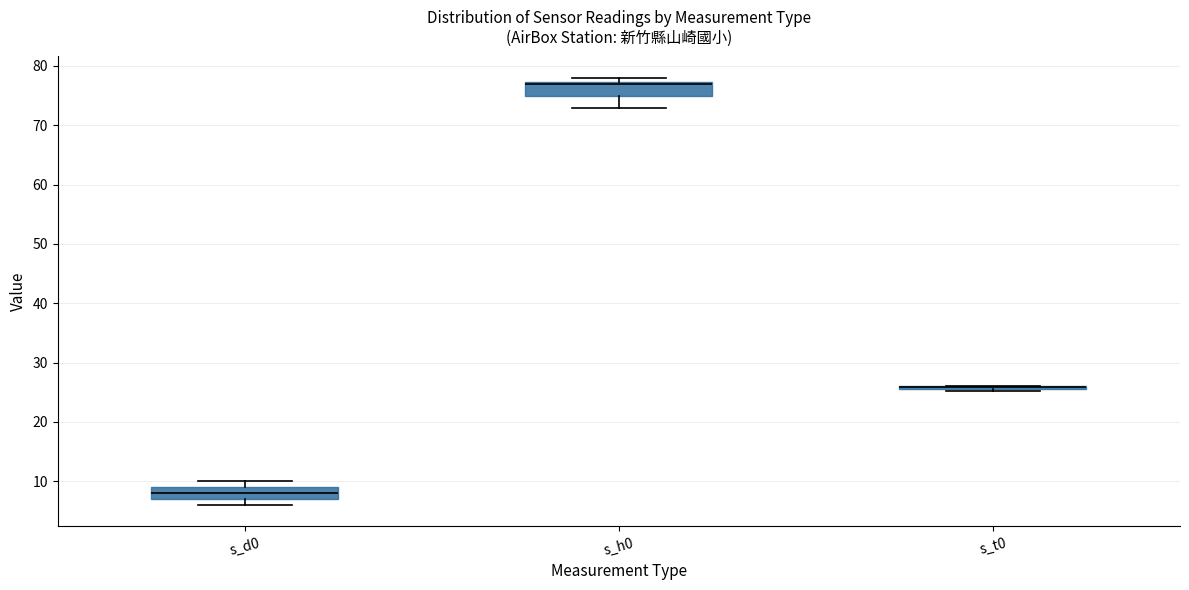

Where is the upper edge of the box for s_h0 on the y-axis? The values are not printed on the chart, so give them approximately, as read against the axis.

77